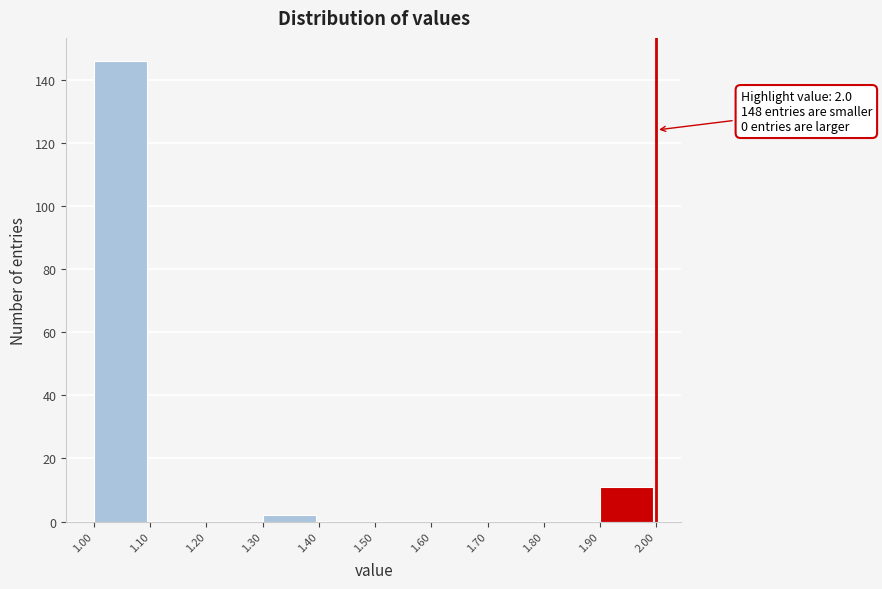

Which range on the x-axis has the tallest bar?

1.00 to 1.10